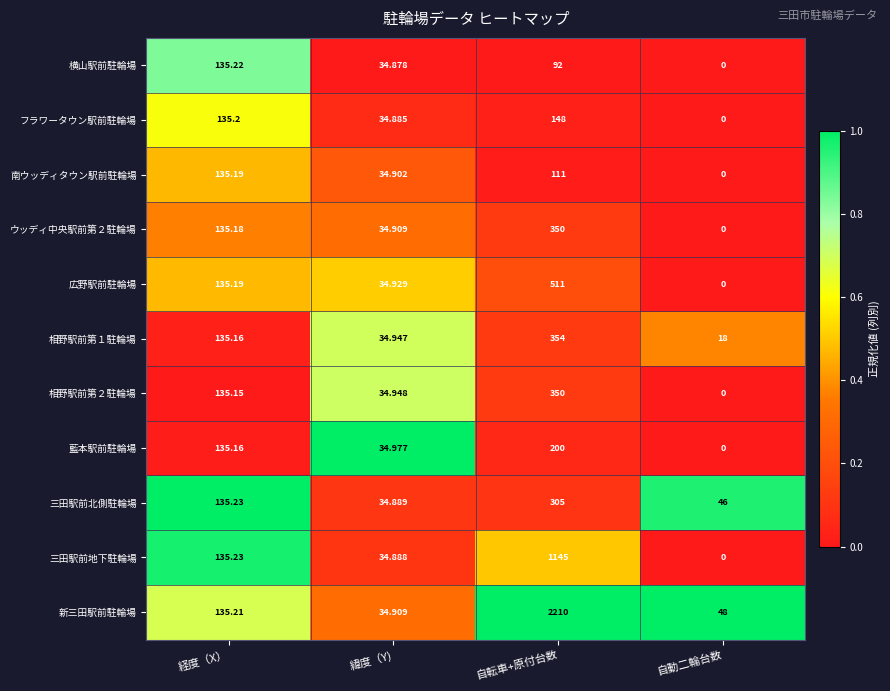

Where is 南ウッディタウン駅前駐輪場 nearest to the value 67?

緯度（Y)